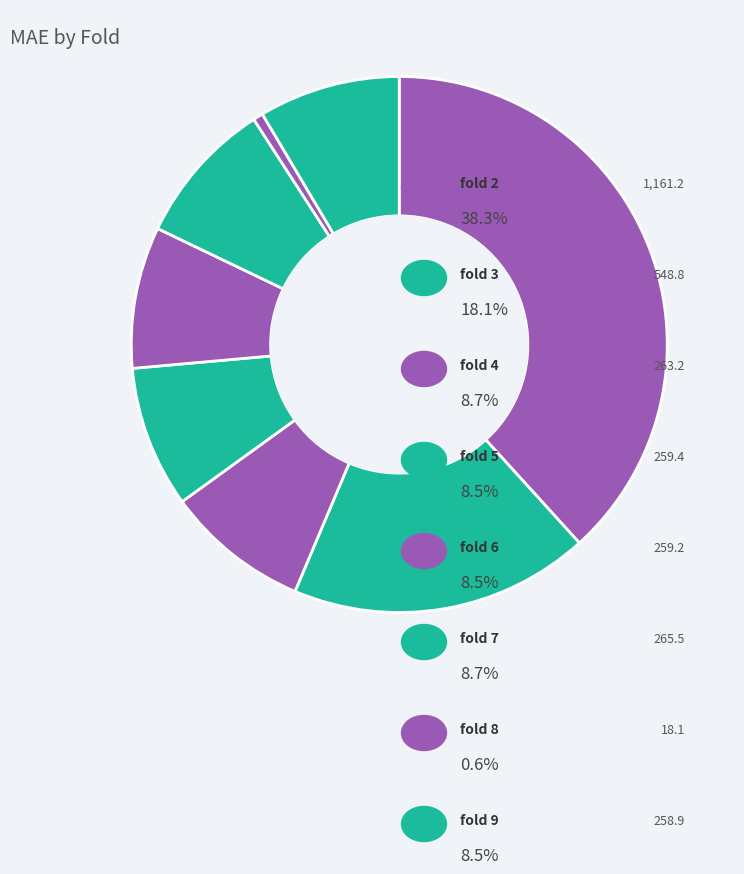

Does any single category account for the majority?

No